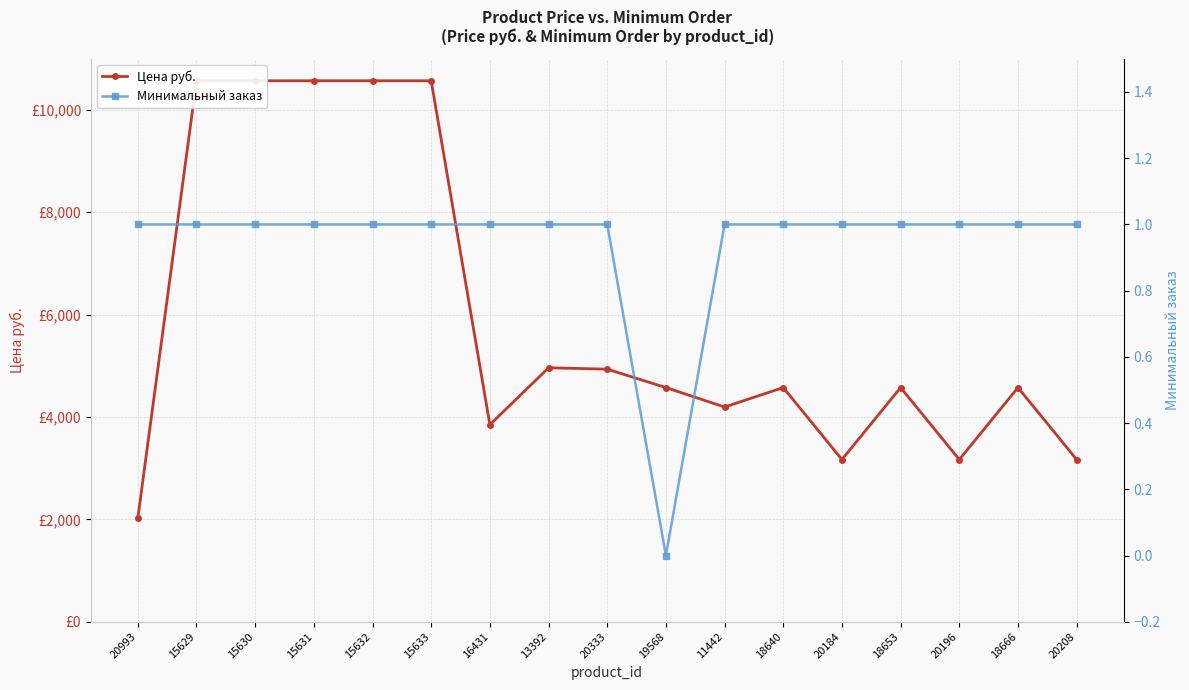

Does the chart have visible grid lines?

Yes